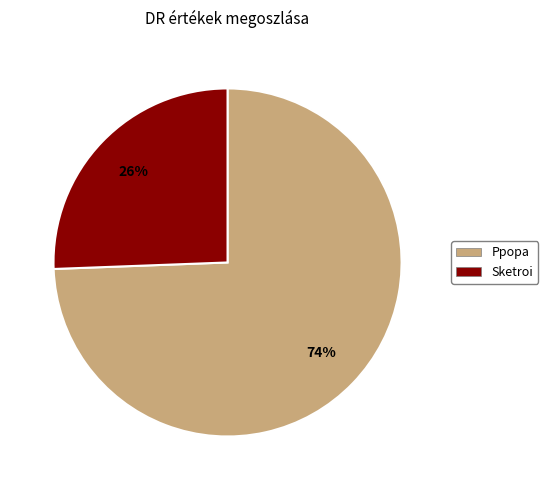

To the nearest percent, what percentage of the pie is Sketroi?

26%